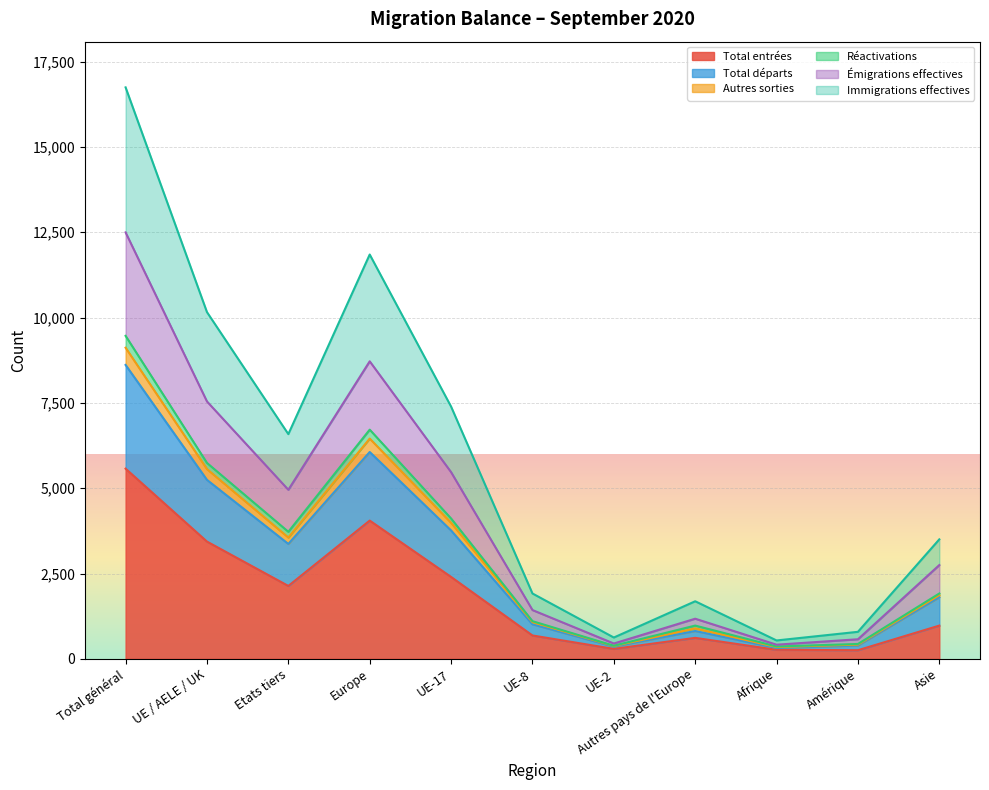

True or false: Total entrées and Immigrations effectives cross at least once.

False